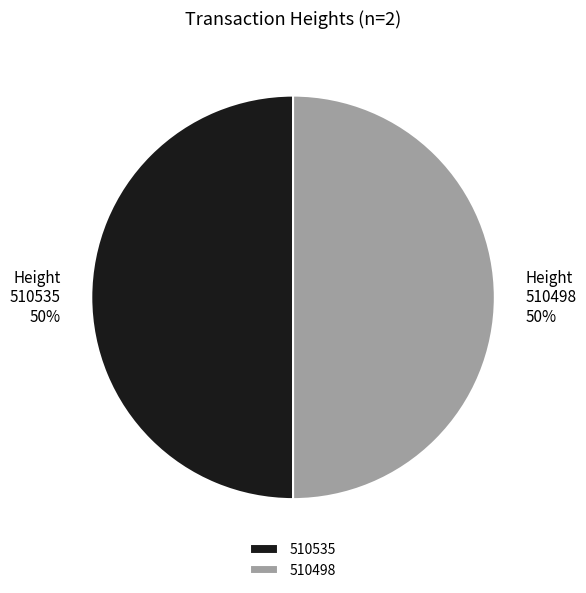

To the nearest percent, what portion does 510535 represent?

50%